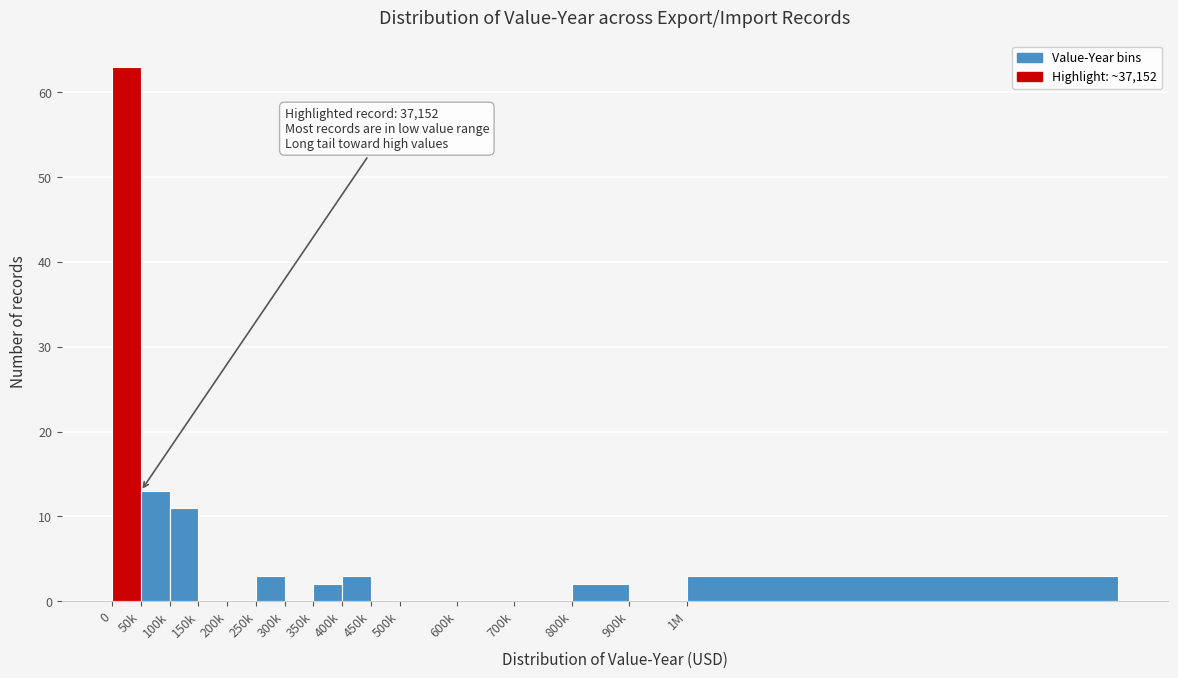

Reading left to right, extract all data points from this chart.

0=63	50k=13	100k=11	150k=0	200k=0	250k=3	300k=0	350k=2	400k=3	450k=0	500k=0	600k=0	700k=0	800k=2	900k=0	1M=3